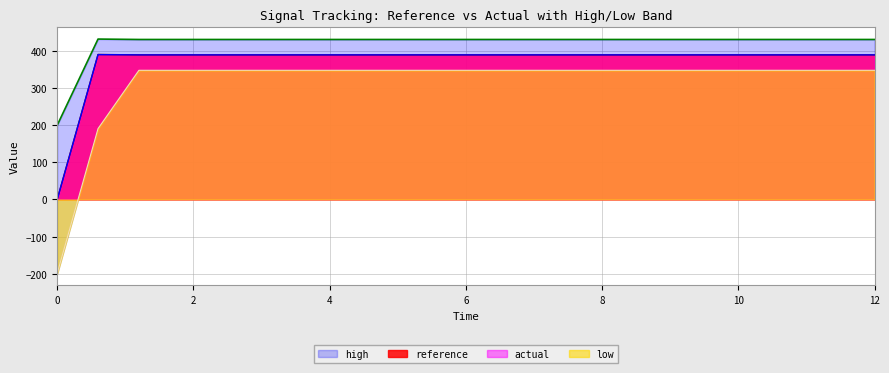

What is the value of the actual point at the 9th from the left?

389.3